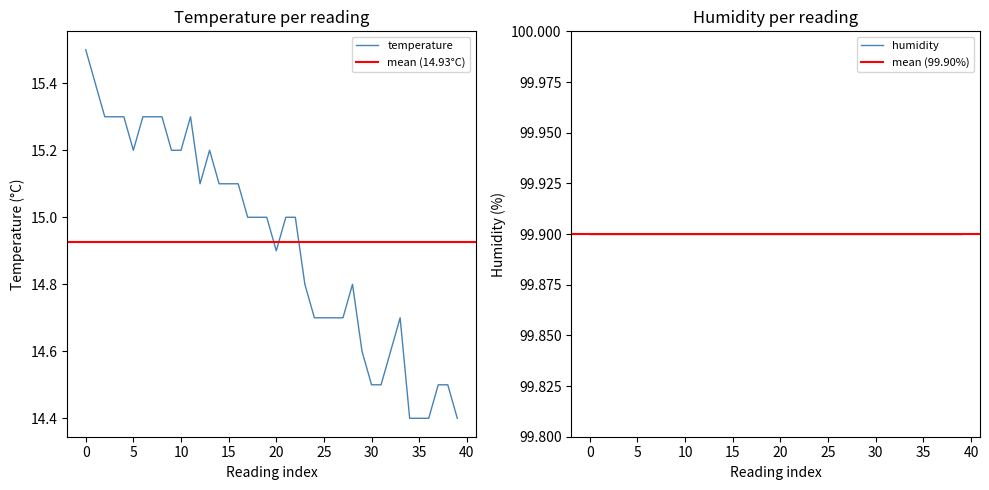

Does the chart have visible grid lines?

No